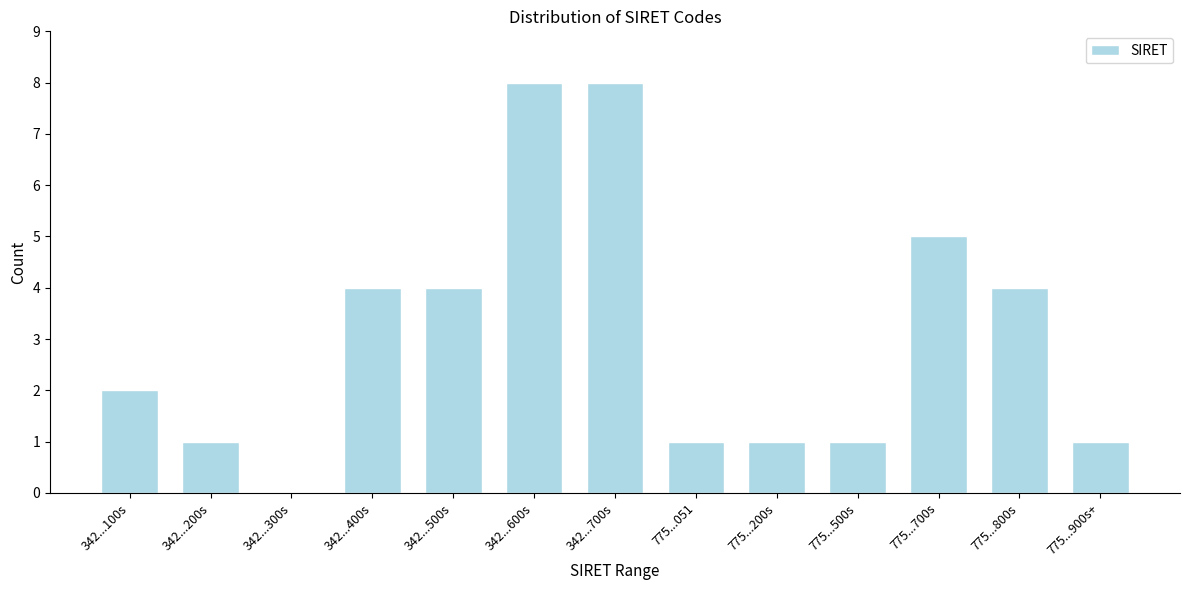

Reading left to right, what are all the values shown in this chart?

342...100s=2	342...200s=1	342...300s=0	342...400s=4	342...500s=4	342...600s=8	342...700s=8	775...051=1	775...200s=1	775...500s=1	775...700s=5	775...800s=4	775...900s+=1